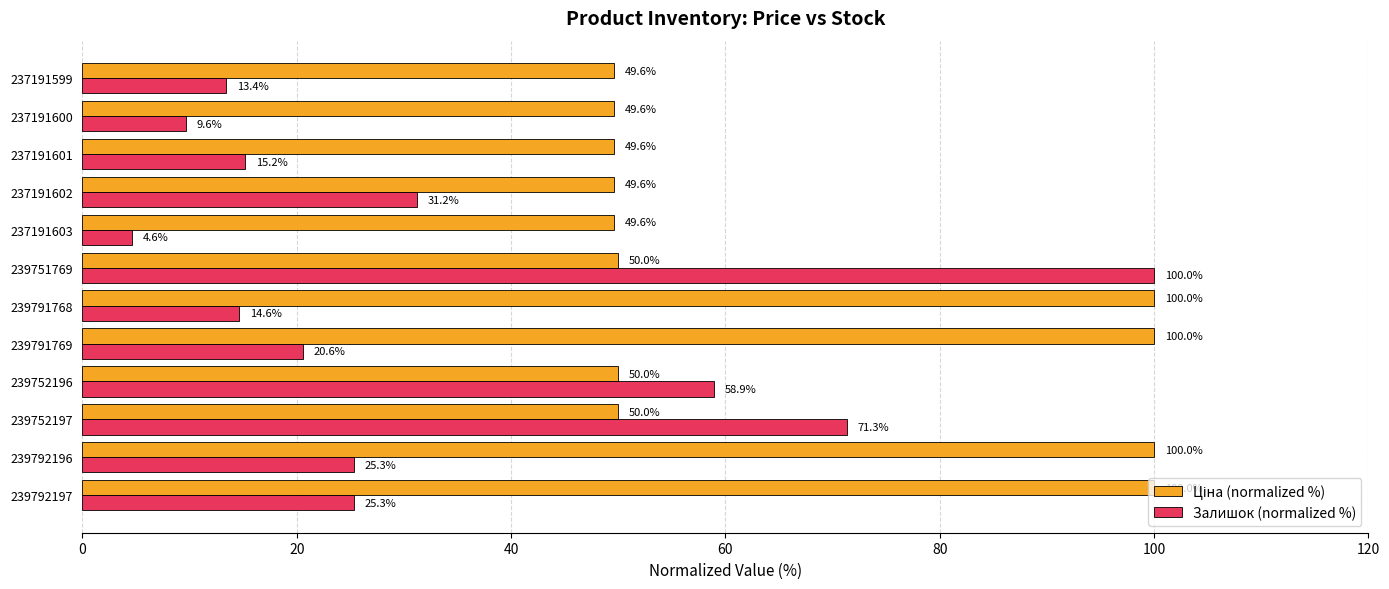

The value of Залишок (normalized %) at 239791768 is 2.9. True or false?

False